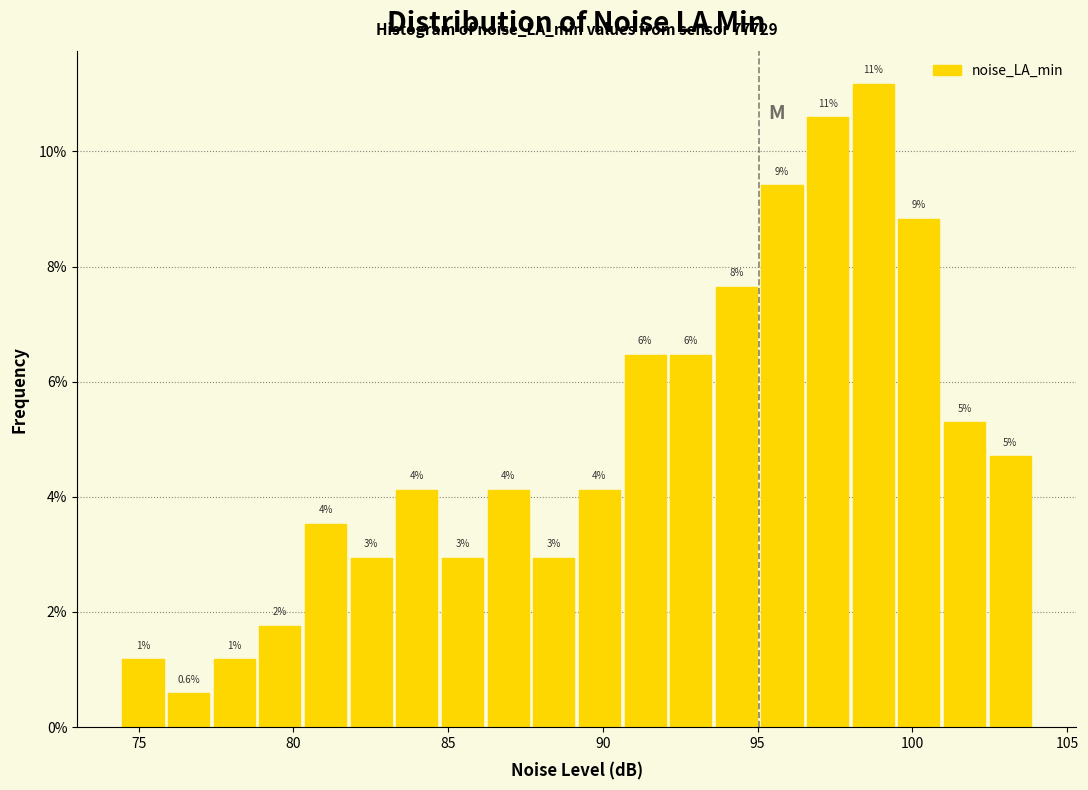

Read against the x-axis, roughly where is the centre of the tallest bar?

98.5